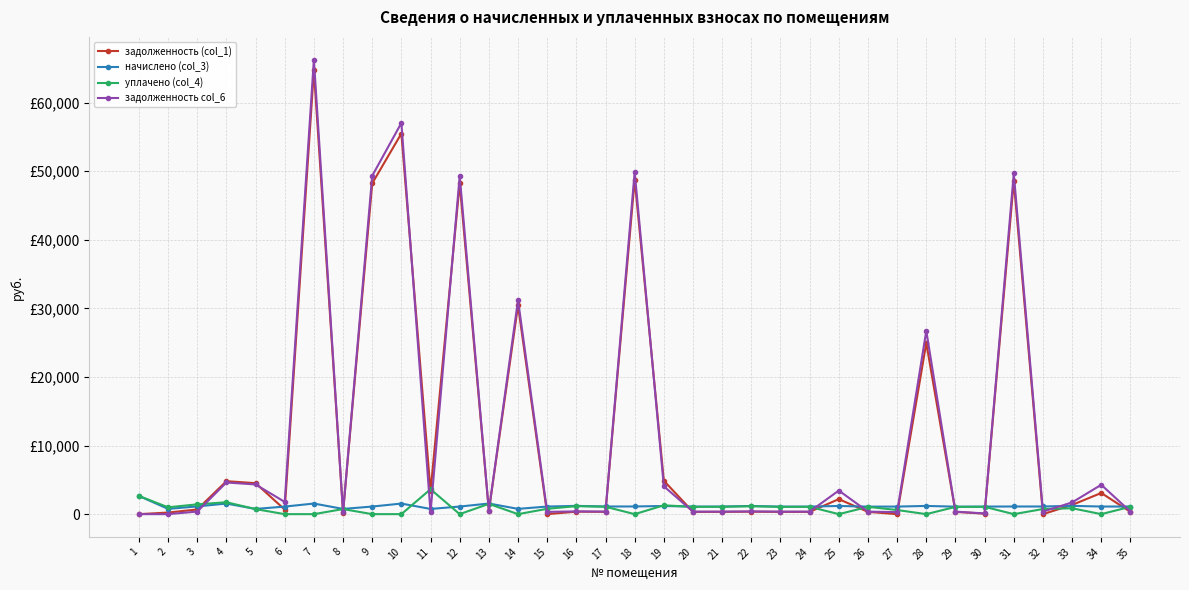

Is this an area chart (filled region under the line)?

No